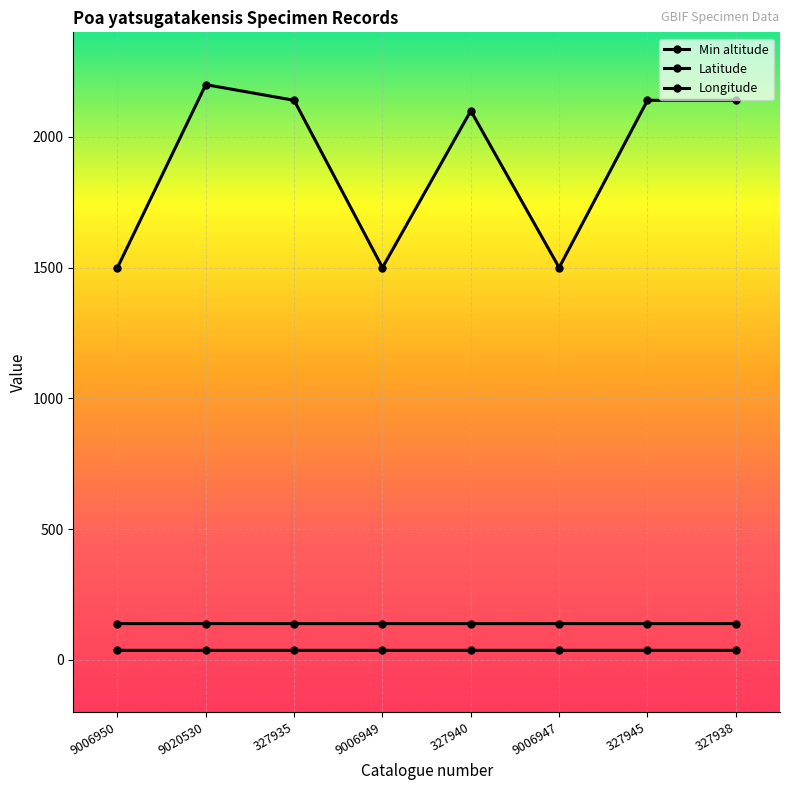

How many values in the Min altitude series are below 2140?

4